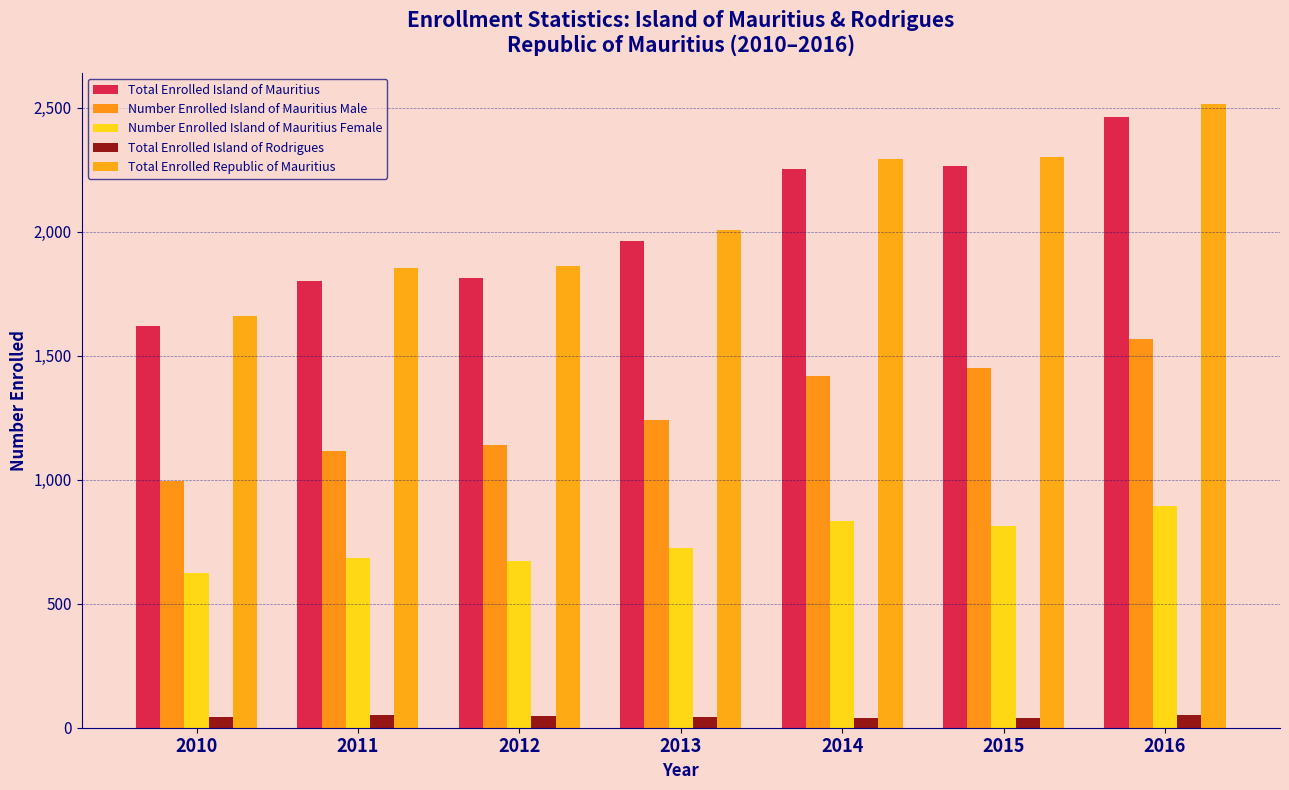

Reading left to right, transcribe all the data shown in this chart.

Total Enrolled Island of Mauritius: 2010=1618	2011=1803	2012=1814	2013=1964	2014=2252	2015=2263	2016=2462
Number Enrolled Island of Mauritius Male: 2010=996	2011=1117	2012=1140	2013=1239	2014=1417	2015=1451	2016=1569
Number Enrolled Island of Mauritius Female: 2010=622	2011=686	2012=674	2013=725	2014=835	2015=812	2016=893
Total Enrolled Island of Rodrigues: 2010=43	2011=50	2012=48	2013=44	2014=39	2015=38	2016=53
Total Enrolled Republic of Mauritius: 2010=1661	2011=1853	2012=1862	2013=2008	2014=2291	2015=2301	2016=2515